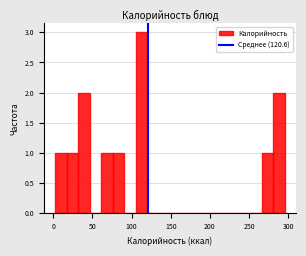

Around what value on the x-axis is the tallest bar? Give the approximate position of its centre, as read against the axis.

110